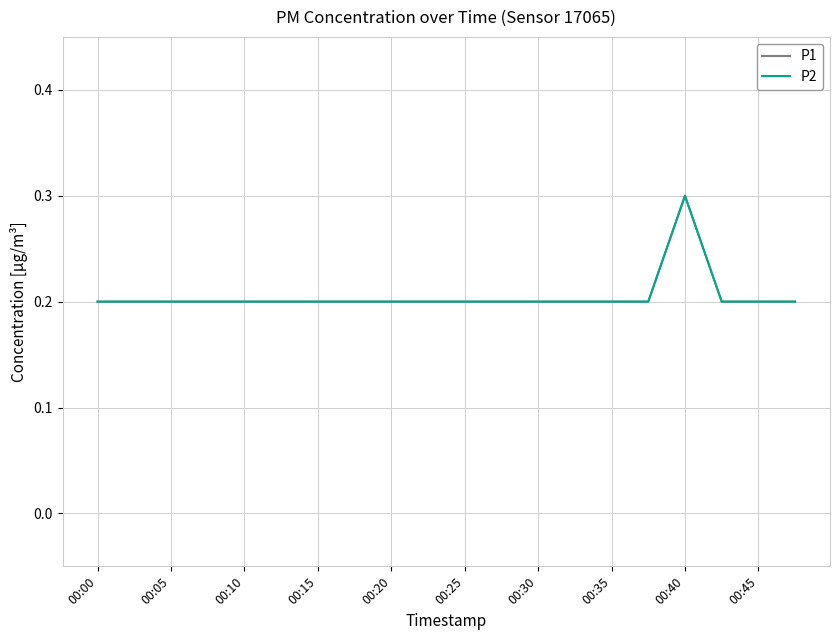

What is the difference between the maximum and second lowest values in the P2 series?

0.1